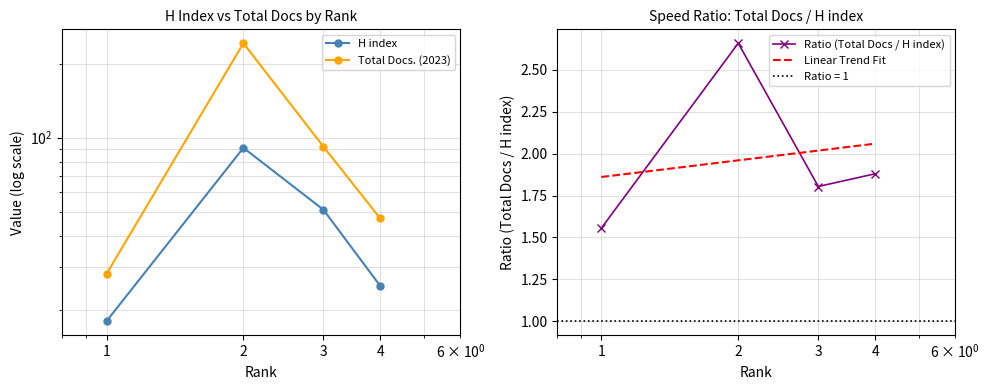

What is the spread (max minus min) of values at 1?

10